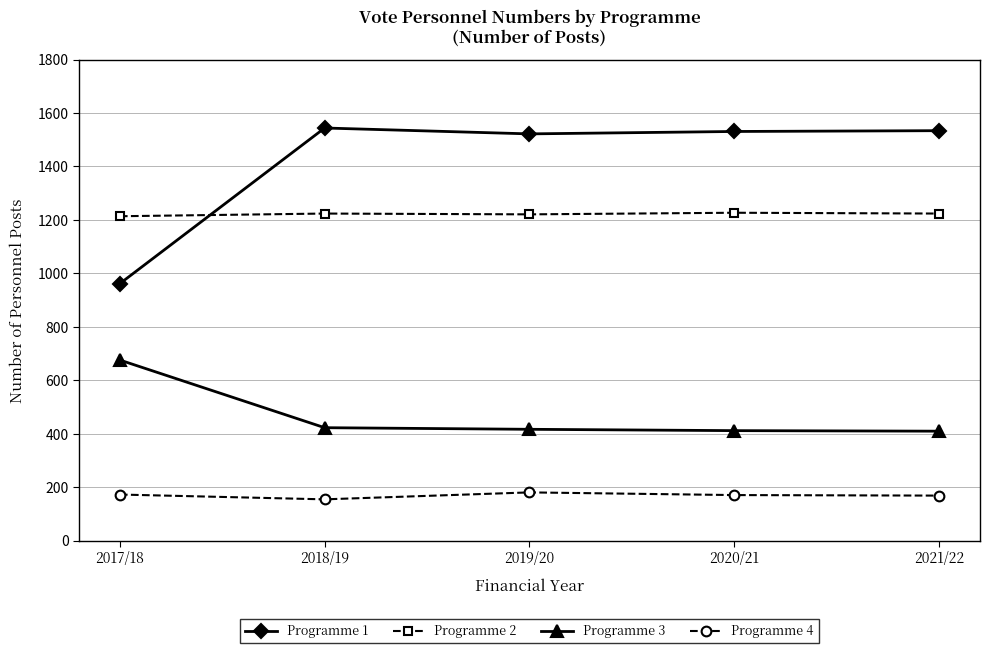

What is the highest value of the Programme 2 series?

1227